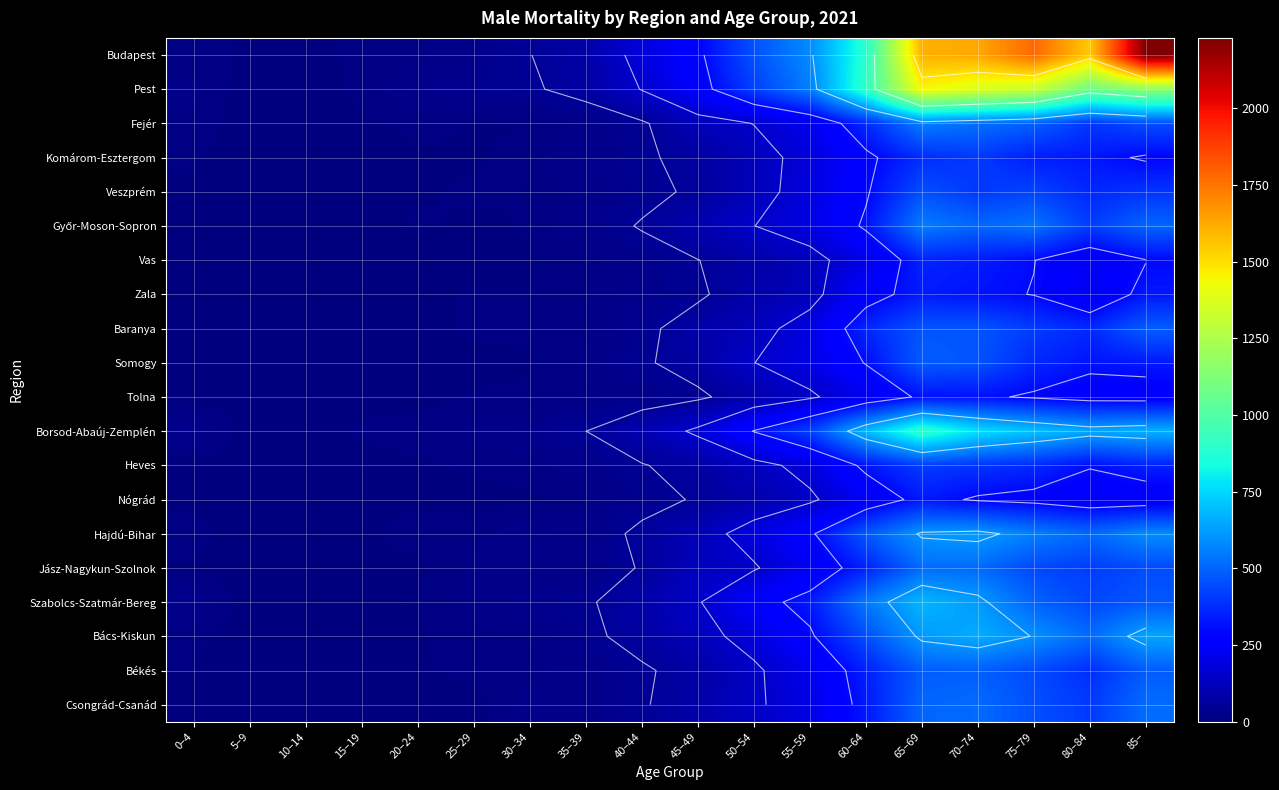

Which category has the lowest value in the Fejér series?

5–9